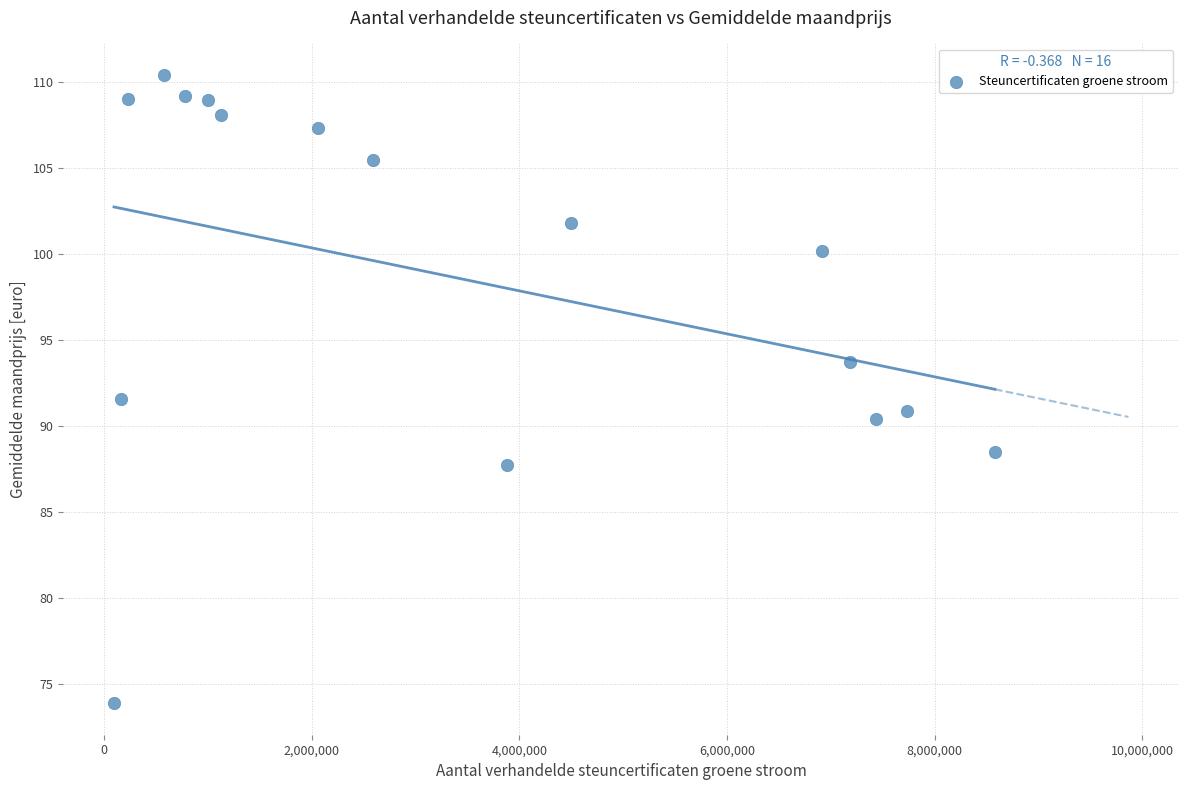

What is the range of X values (max minus min)?

8484074.0